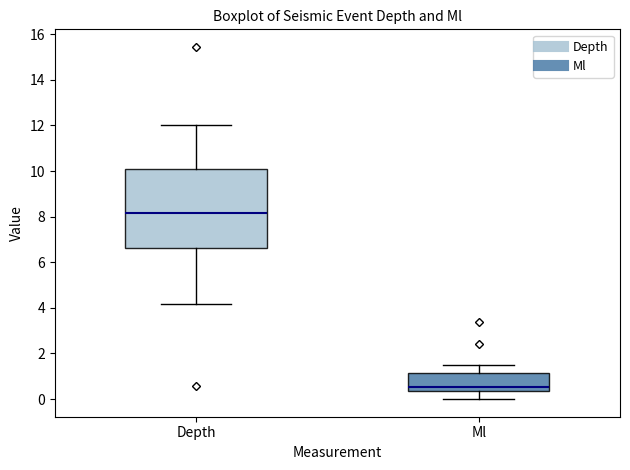

Where is the upper edge of the box for Ml on the y-axis? The values are not printed on the chart, so give them approximately, as read against the axis.

1.2